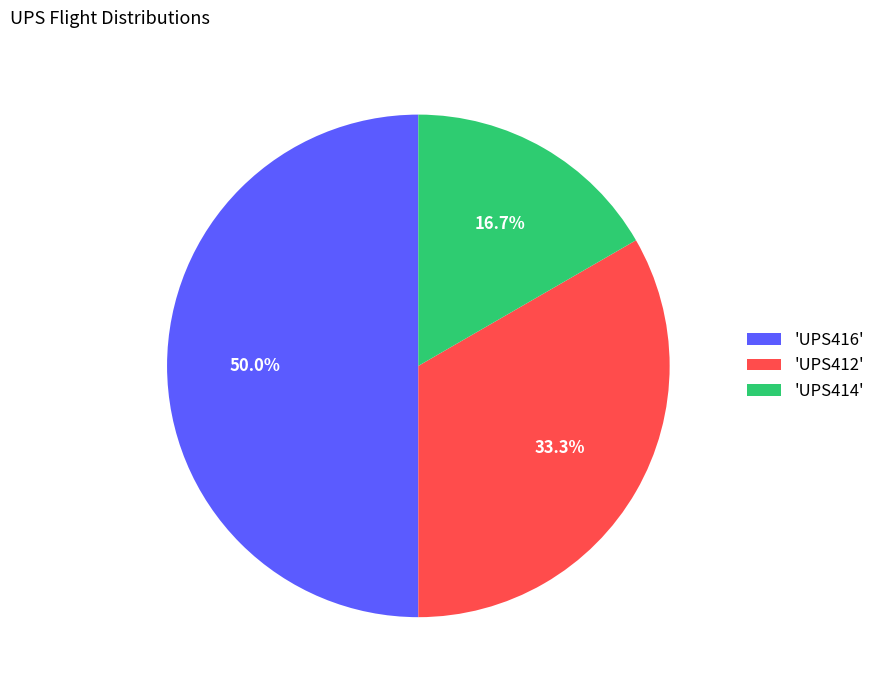

What percentage is NOT represented by 'UPS416'?

50.0%